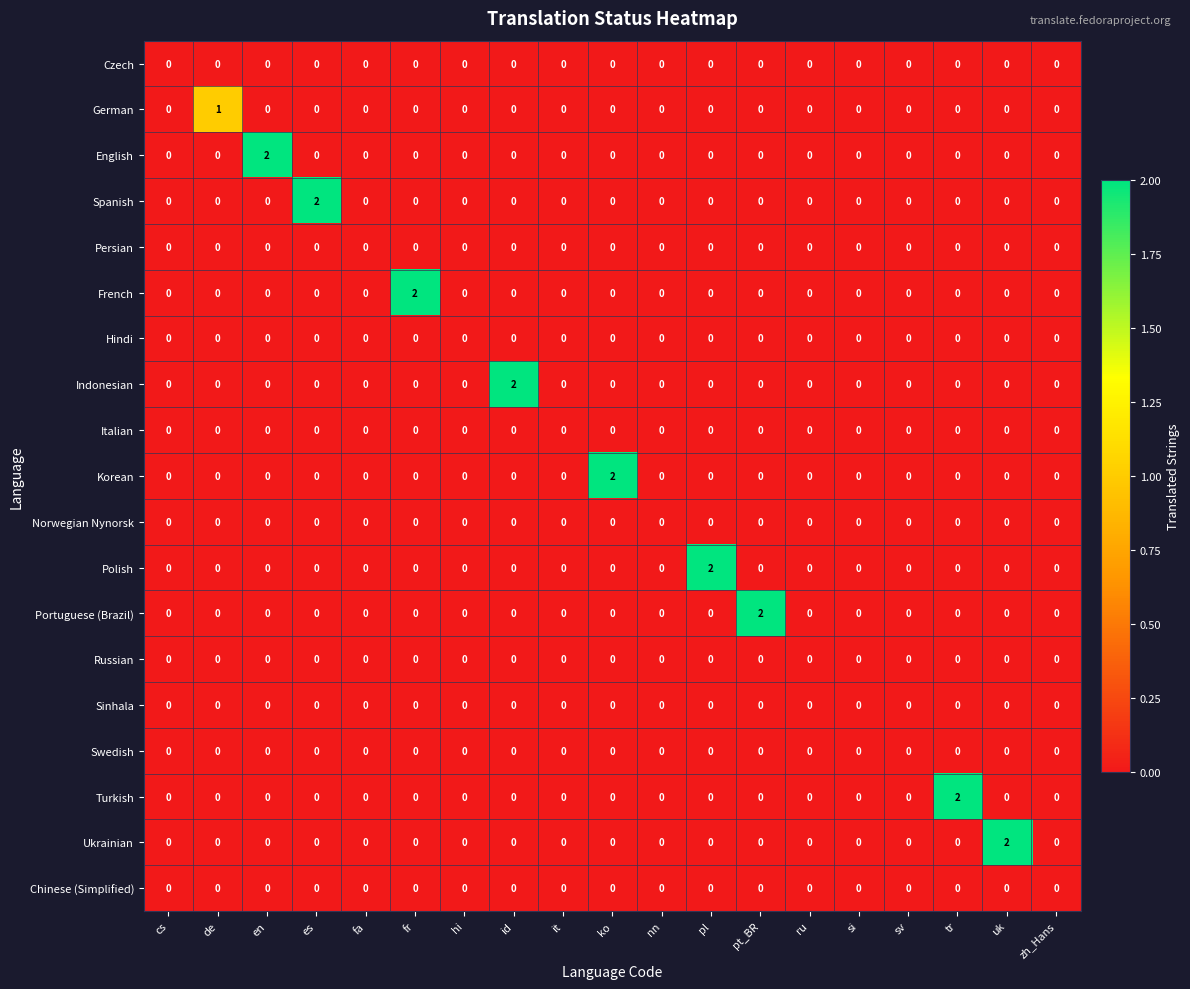

Which series changed the most between fa and pl?

Polish